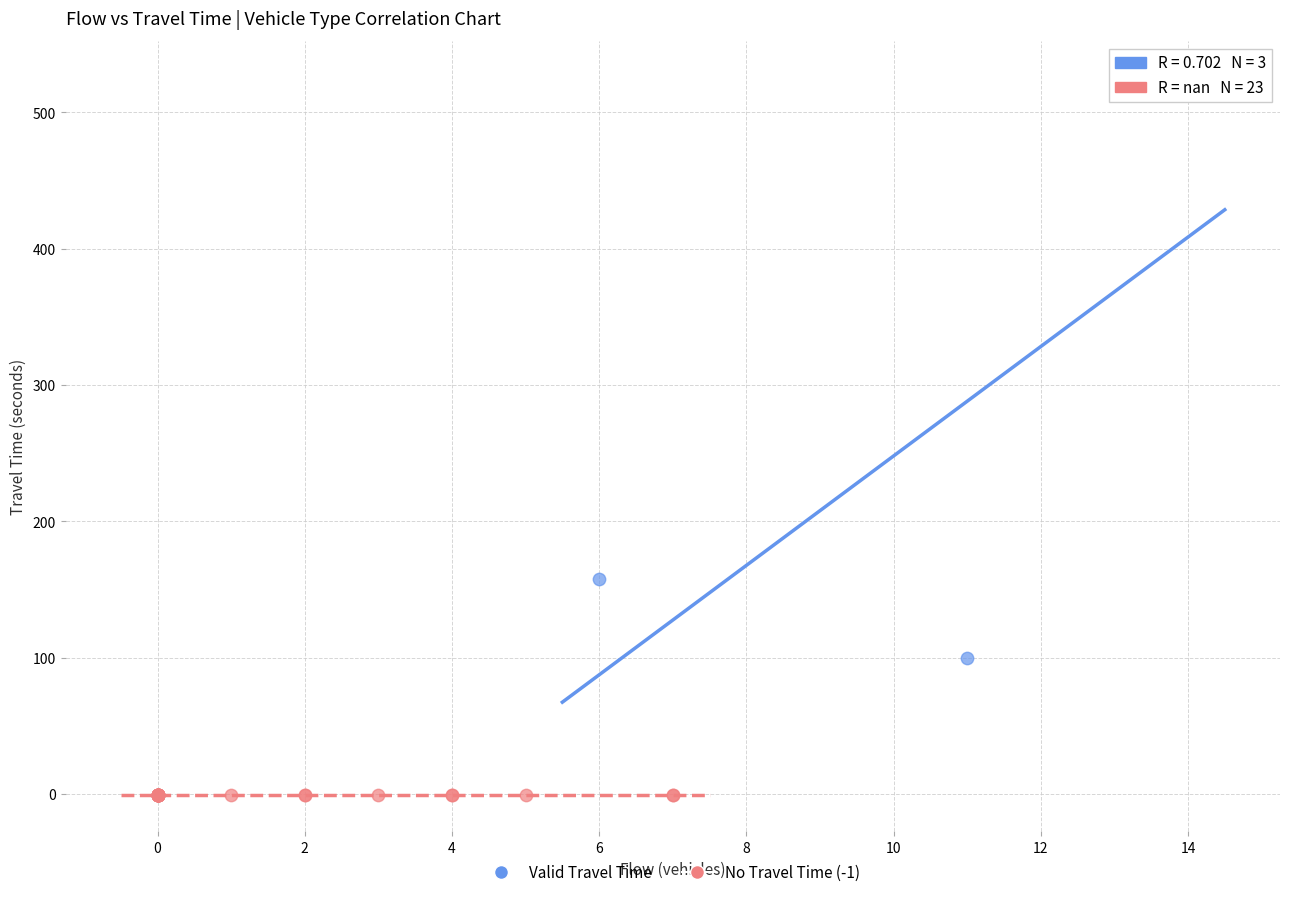

Which series reaches the minimum Y coordinate?

No Travel Time (-1)